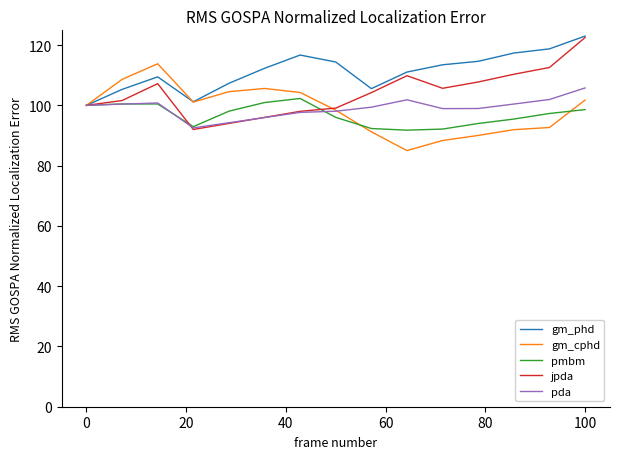

What is the sum of all gm_phd values?

1670.3